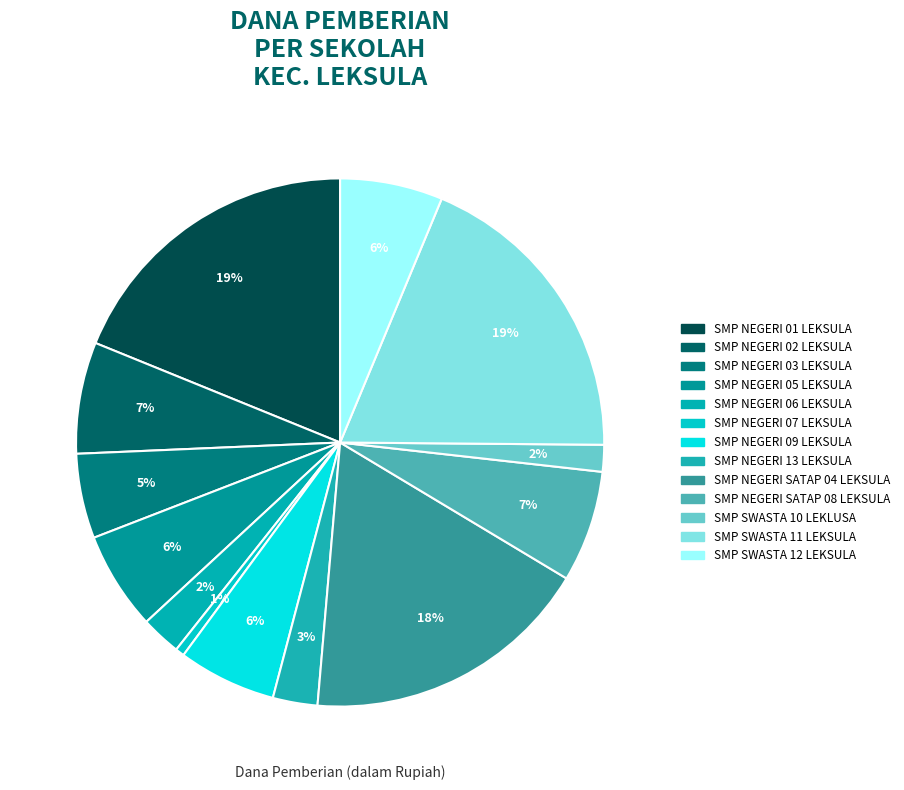

How many slices are in this pie chart?

13